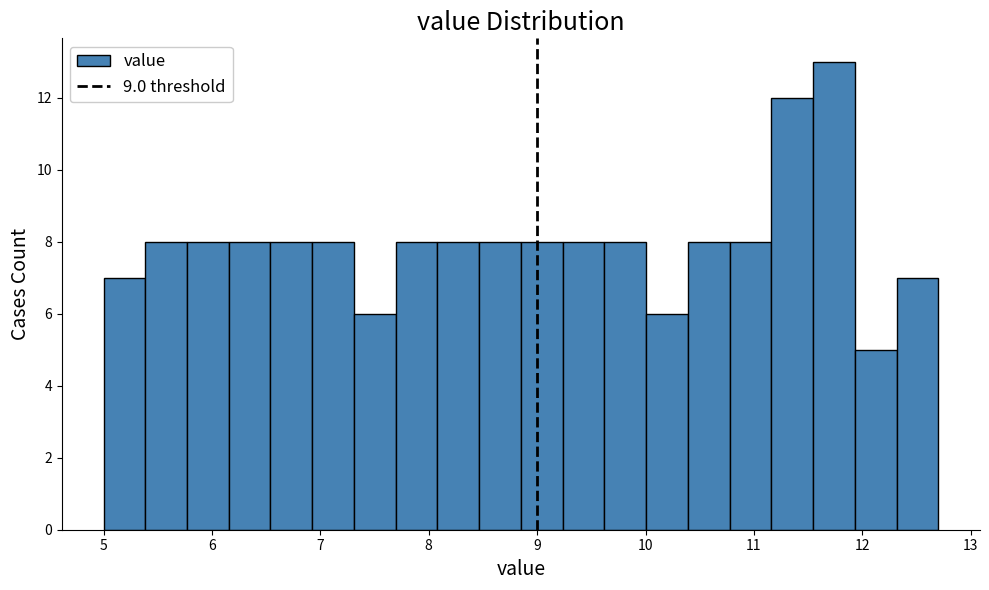

Around what value on the x-axis is the tallest bar? Give the approximate position of its centre, as read against the axis.

11.7